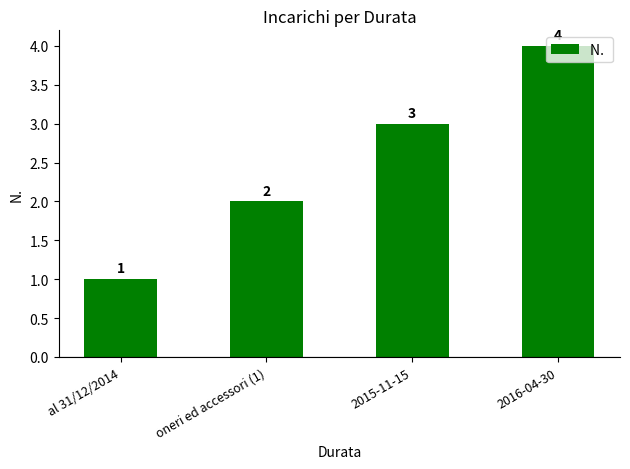

How many bars are there in total?

4